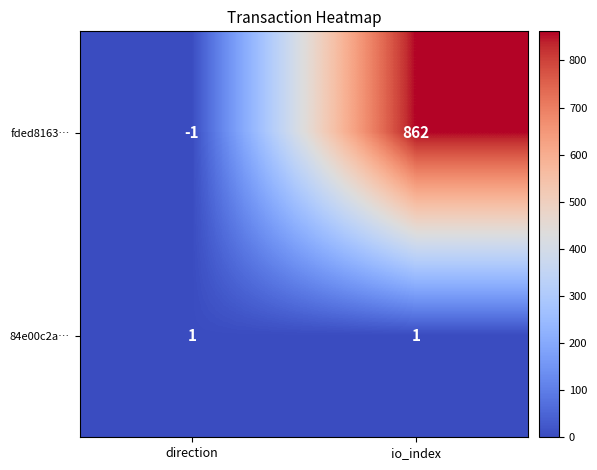

Reading right to left, what are all the values shown in this chart?

fded8163…: io_index=862	direction=-1
84e00c2a…: io_index=1	direction=1